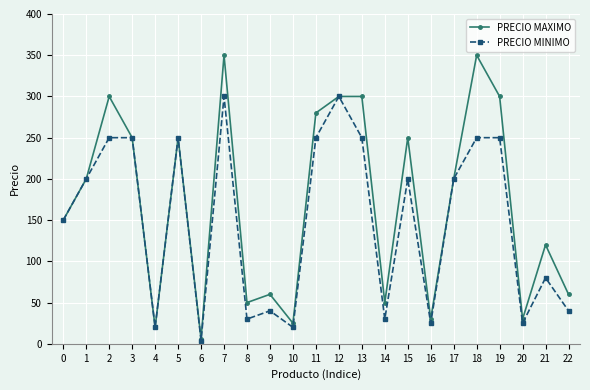

What is the difference between the maximum and minimum values in the PRECIO MAXIMO series?

344